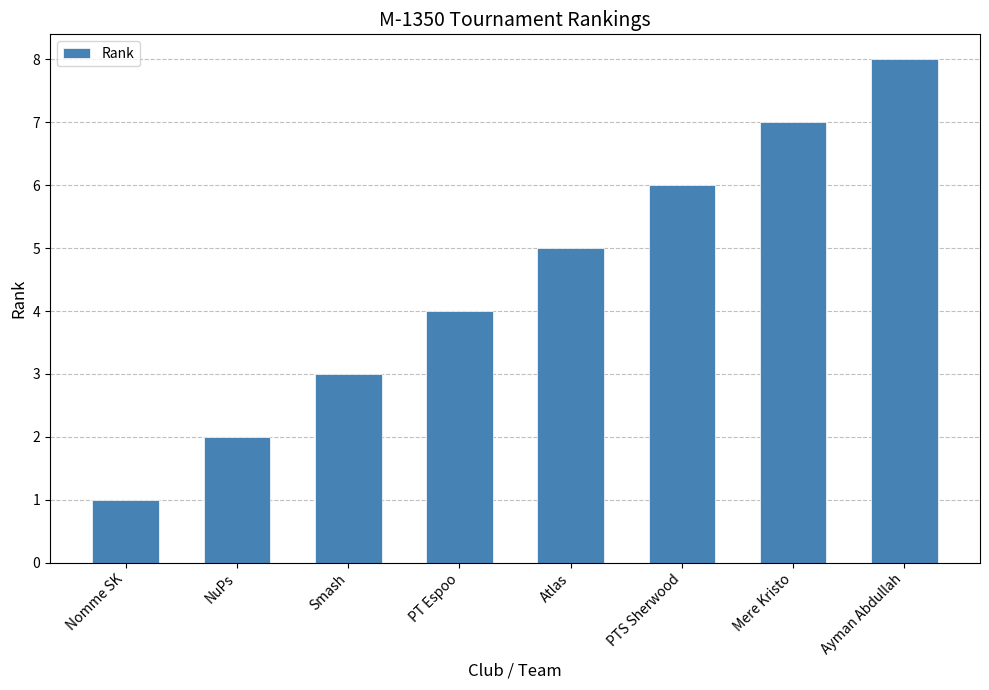

How many data points does each series have?

8